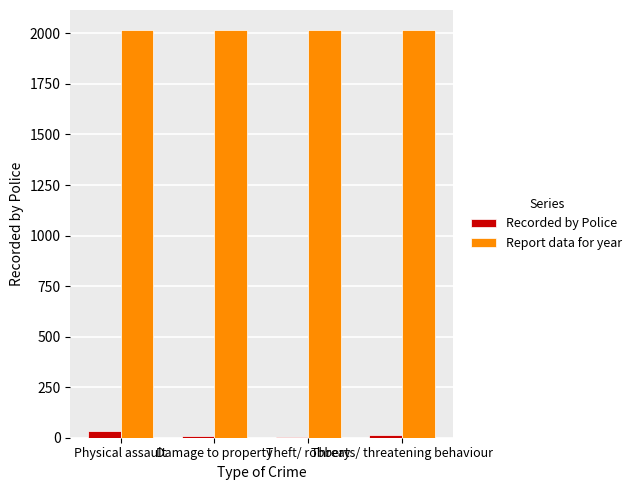

What is the maximum value shown in the chart?

2015